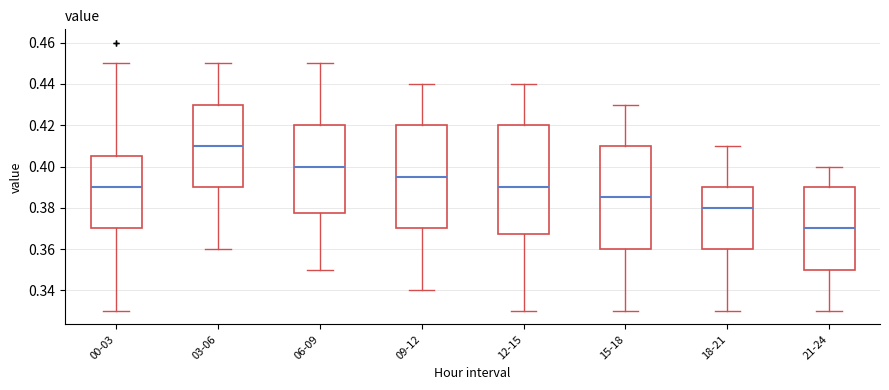

Reading left to right, transcribe this box plot: for each box, give where its median line is, the range the box spans, and where its two whiskers end, as read against the y-axis. The values are not printed on the chart, so give them approximately, as read against the axis.

00-03: median 0.390, box 0.370 to 0.406, whiskers 0.330 to 0.450
03-06: median 0.410, box 0.390 to 0.430, whiskers 0.360 to 0.450
06-09: median 0.400, box 0.378 to 0.420, whiskers 0.350 to 0.450
09-12: median 0.396, box 0.370 to 0.420, whiskers 0.340 to 0.440
12-15: median 0.390, box 0.368 to 0.420, whiskers 0.330 to 0.440
15-18: median 0.386, box 0.360 to 0.410, whiskers 0.330 to 0.430
18-21: median 0.380, box 0.360 to 0.390, whiskers 0.330 to 0.410
21-24: median 0.370, box 0.350 to 0.390, whiskers 0.330 to 0.400